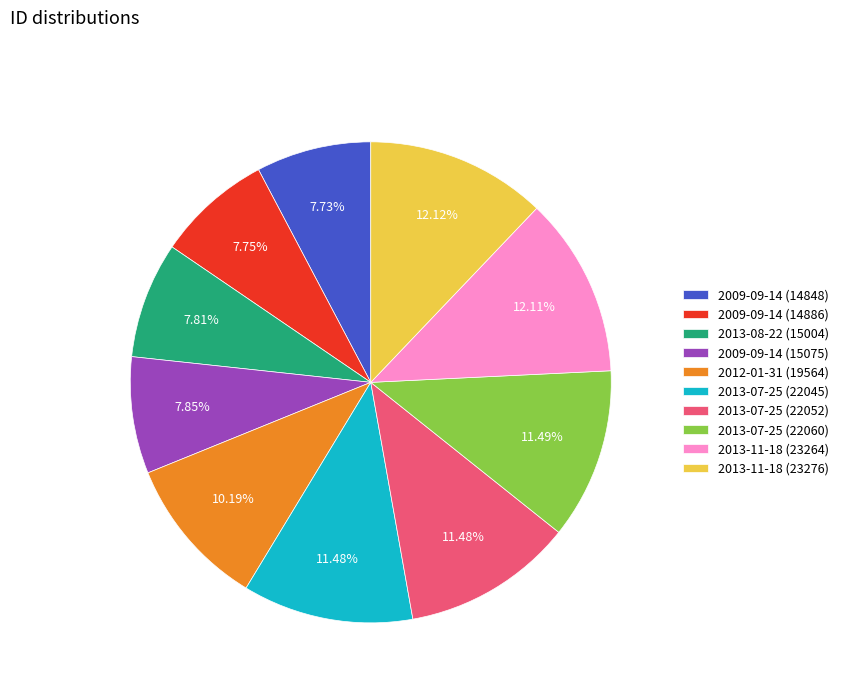

The 2013-11-18 (23264) slice represents 4% of the pie. True or false?

False